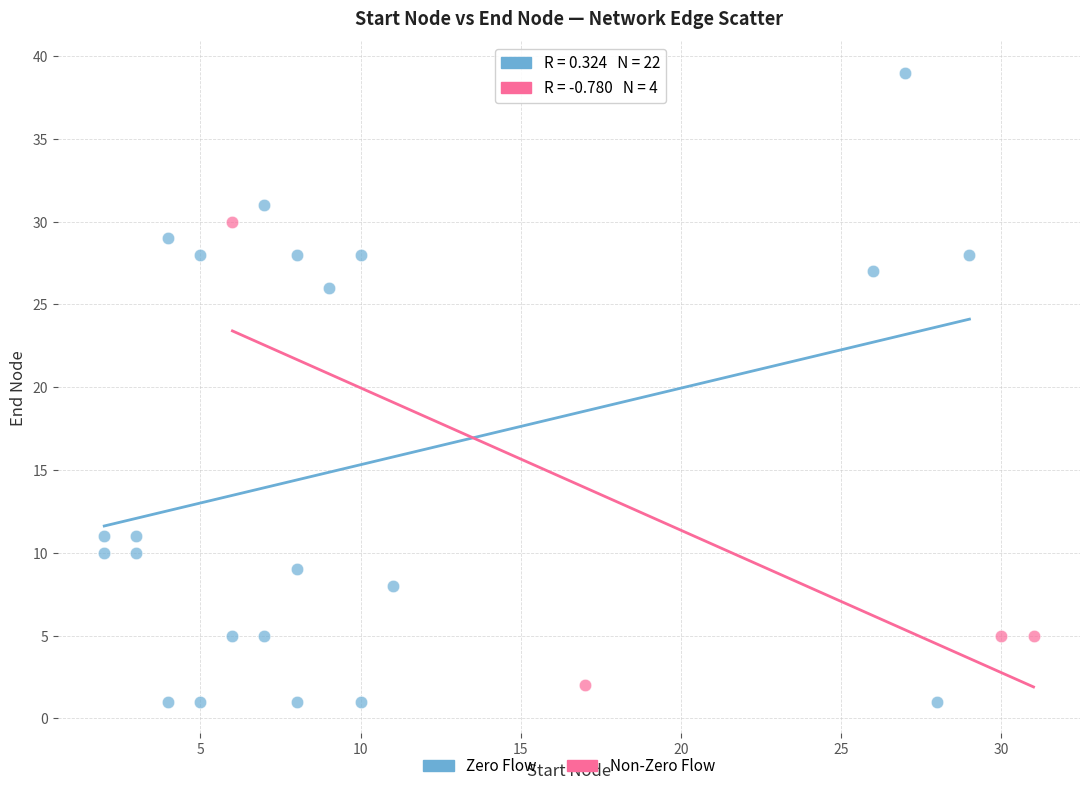

Which series reaches the maximum Y coordinate?

Zero Flow